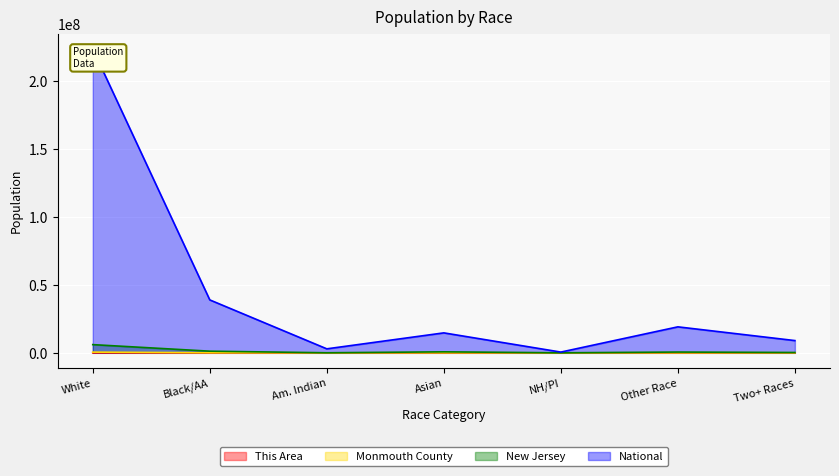

What is the highest value of the New Jersey series?

6029248